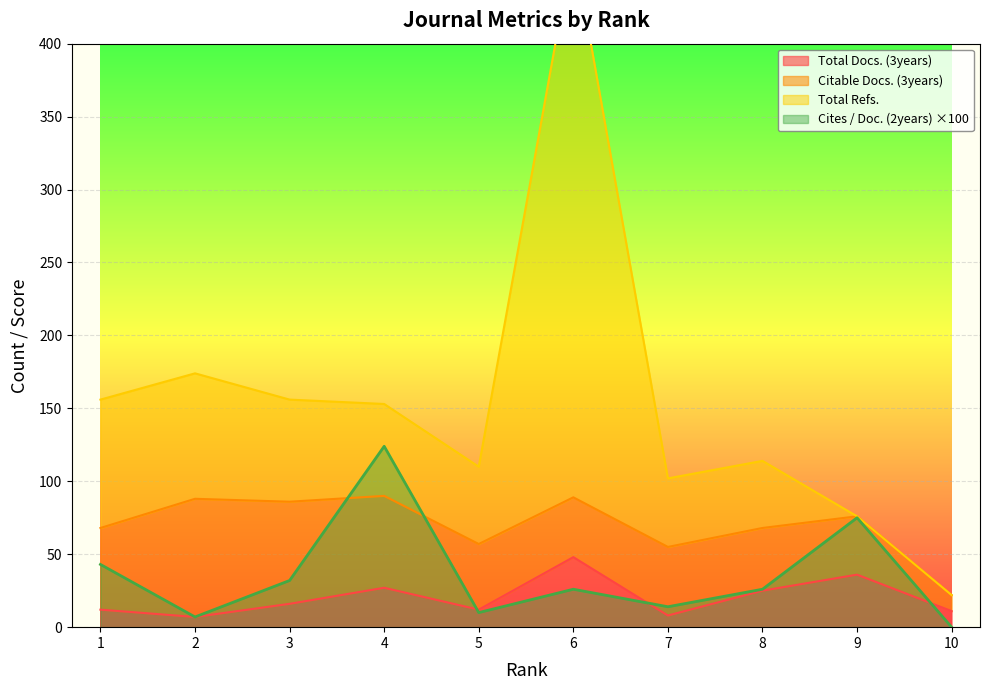

Which has a higher value, 5 or 7?

5